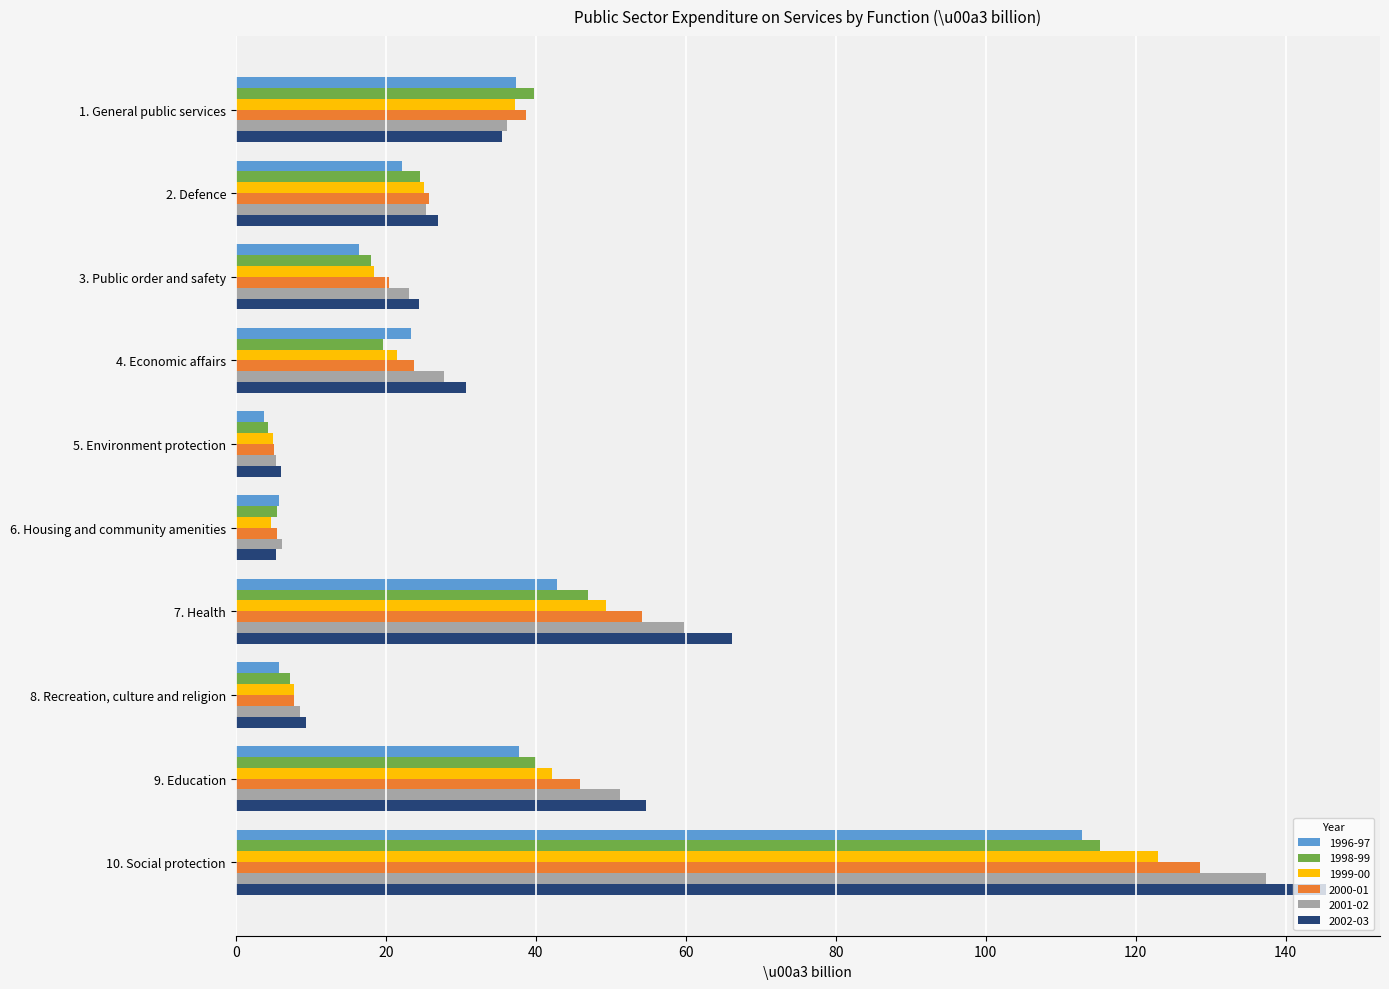

What is the maximum value for 2002-03?

145.3